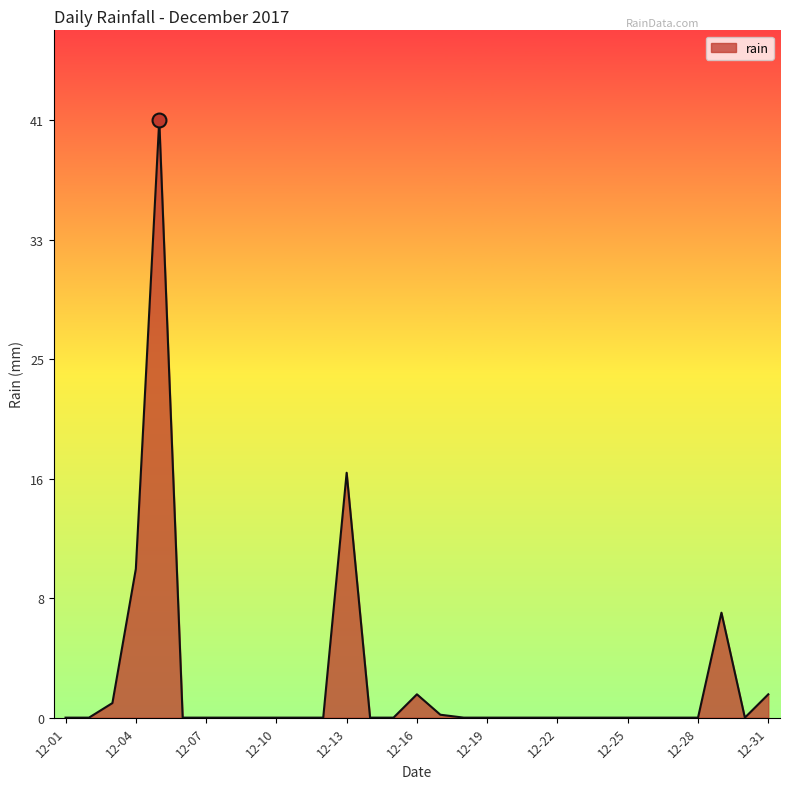

What is the maximum value shown in the chart?

41.0